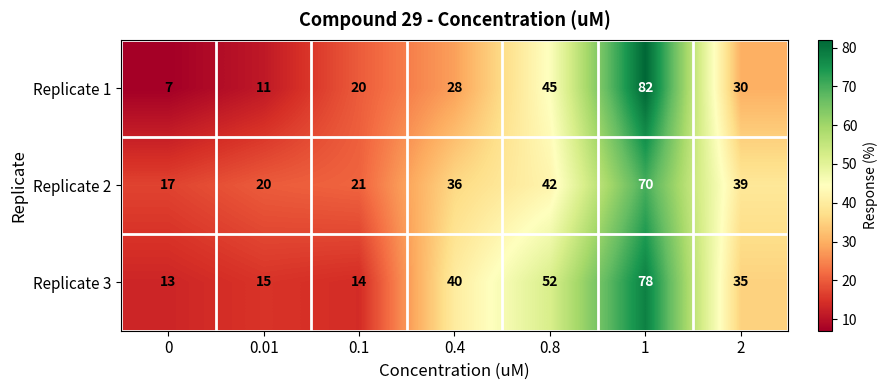

Is it true that Replicate 3 equals 78 at 1?

True